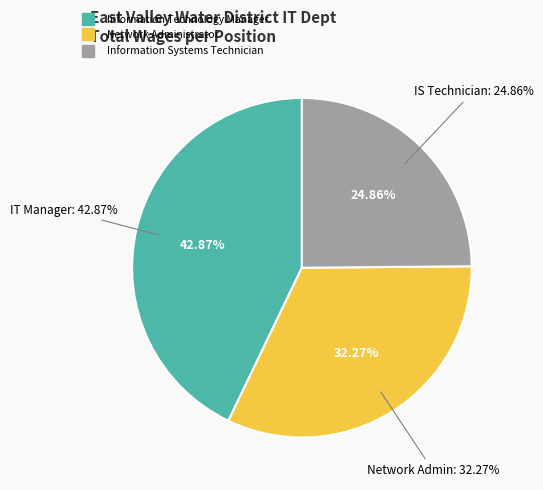

What is the total percentage of Network Administrator and Information Systems Technician?

57.1%